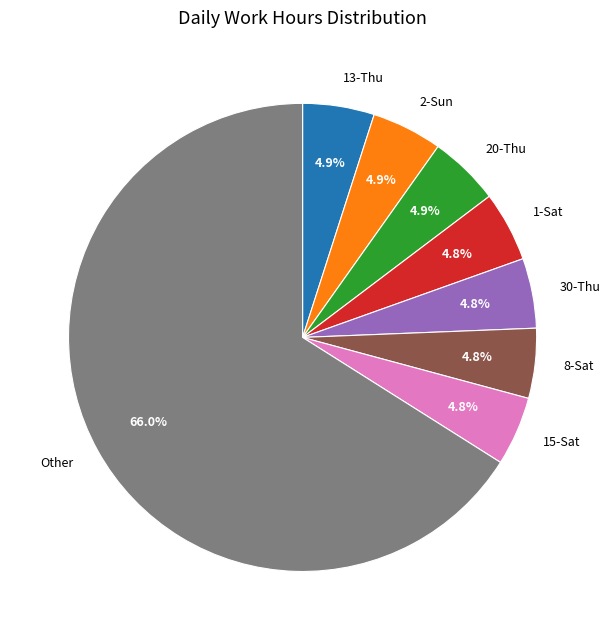

Which category has the biggest portion of the pie?

Other